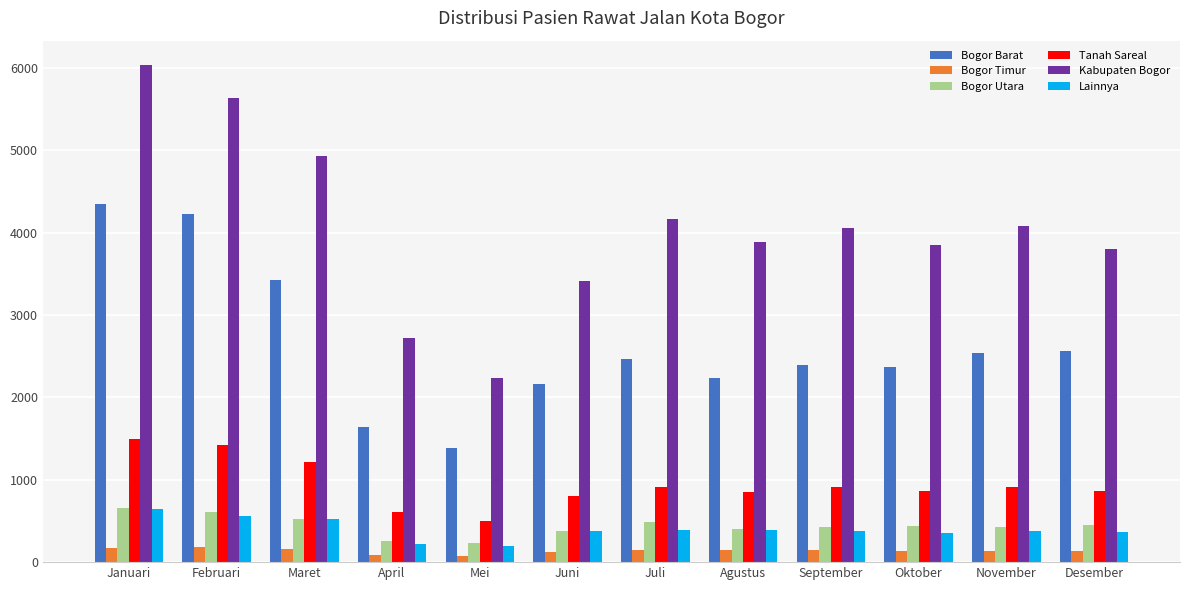

What is the total value across all series at November?

8483